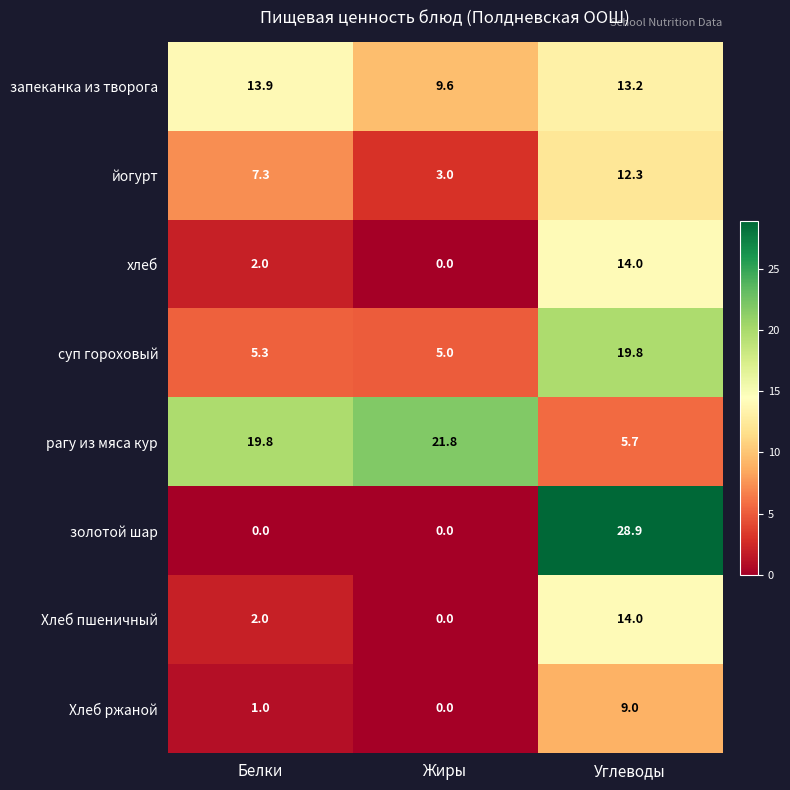

Rank the categories by хлеб value from lowest to highest.

Жиры, Белки, Углеводы